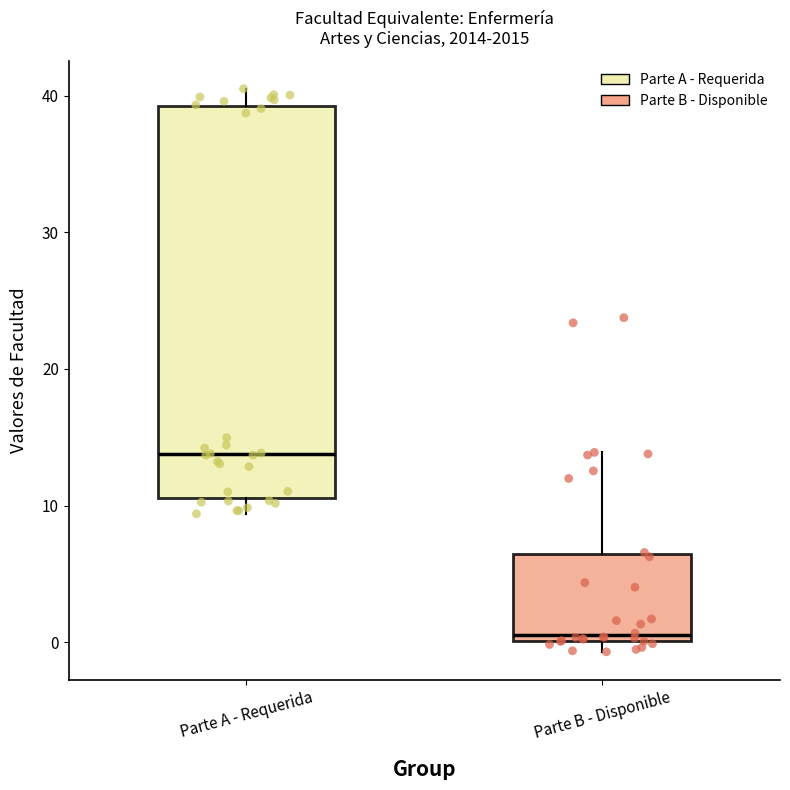

Reading left to right, transcribe this box plot: for each box, give where its median line is, the range the box spans, and where its two whiskers end, as read against the y-axis. The values are not printed on the chart, so give them approximately, as read against the axis.

Parte A - Requerida: median 14, box 11 to 39, whiskers 9 to 41
Parte B - Disponible: median 1, box 0 to 6, whiskers -1 to 14